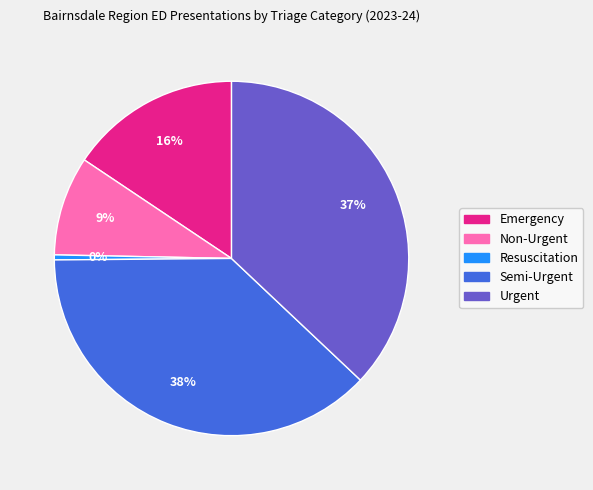

Count the number of slices in the pie.

5